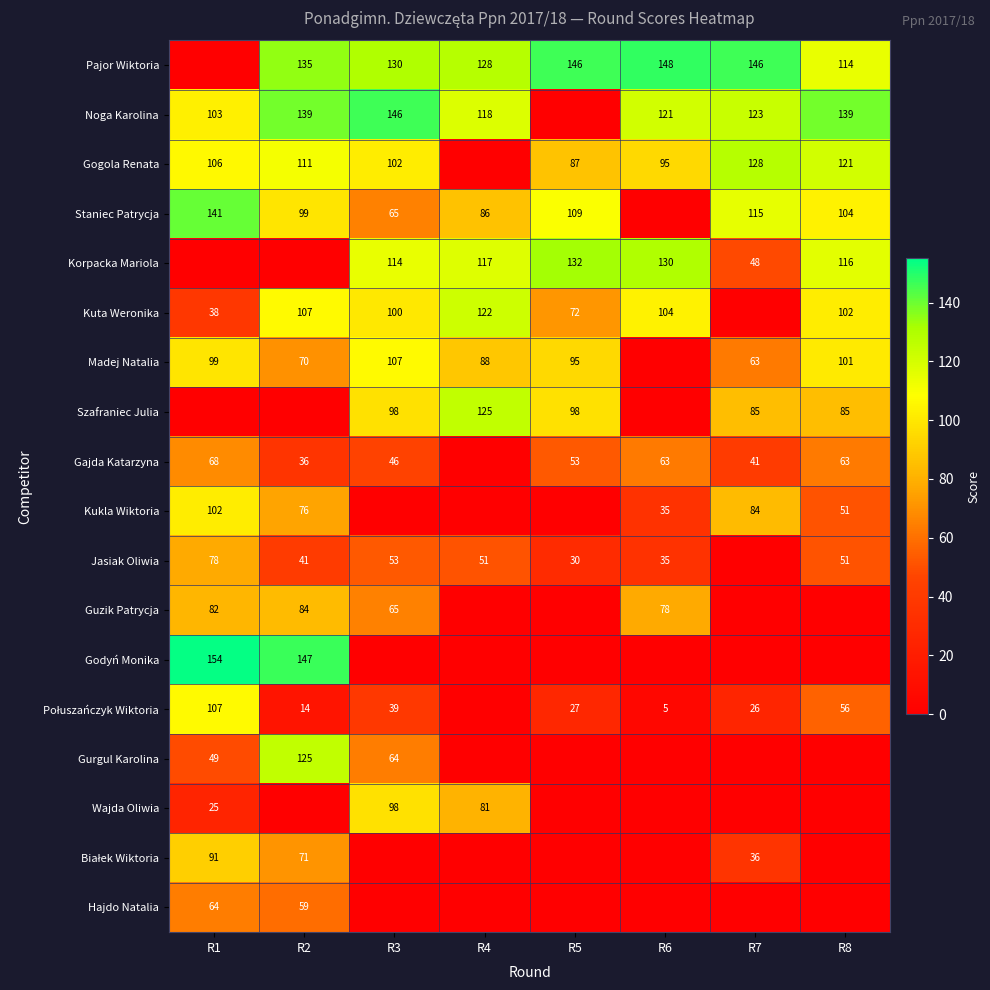

What is the difference between the Madej Natalia values at R5 and R4?

7